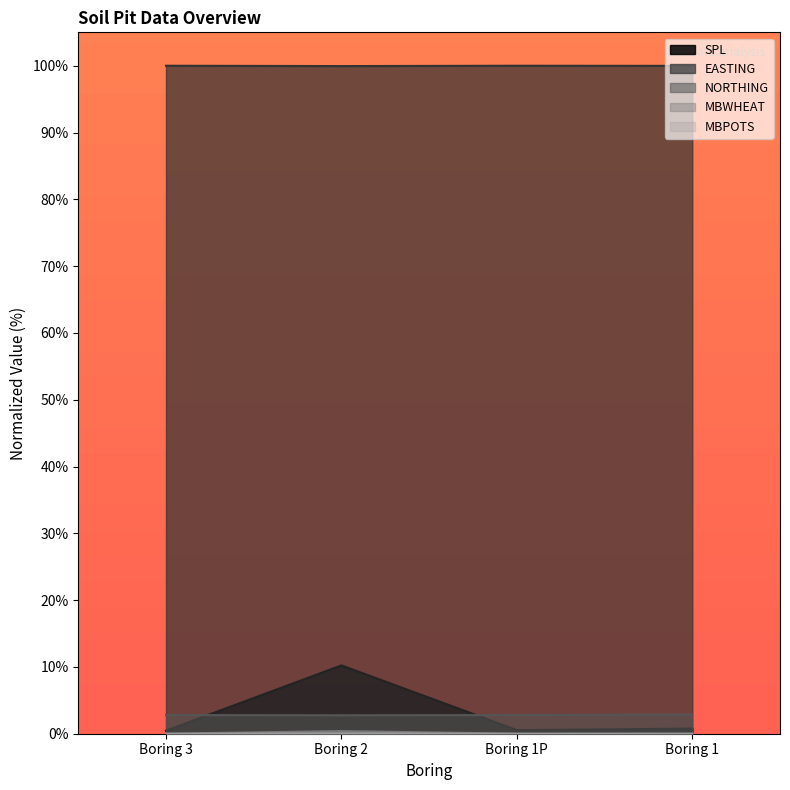

True or false: SPL has a value of 0.2 at Boring 3.

False